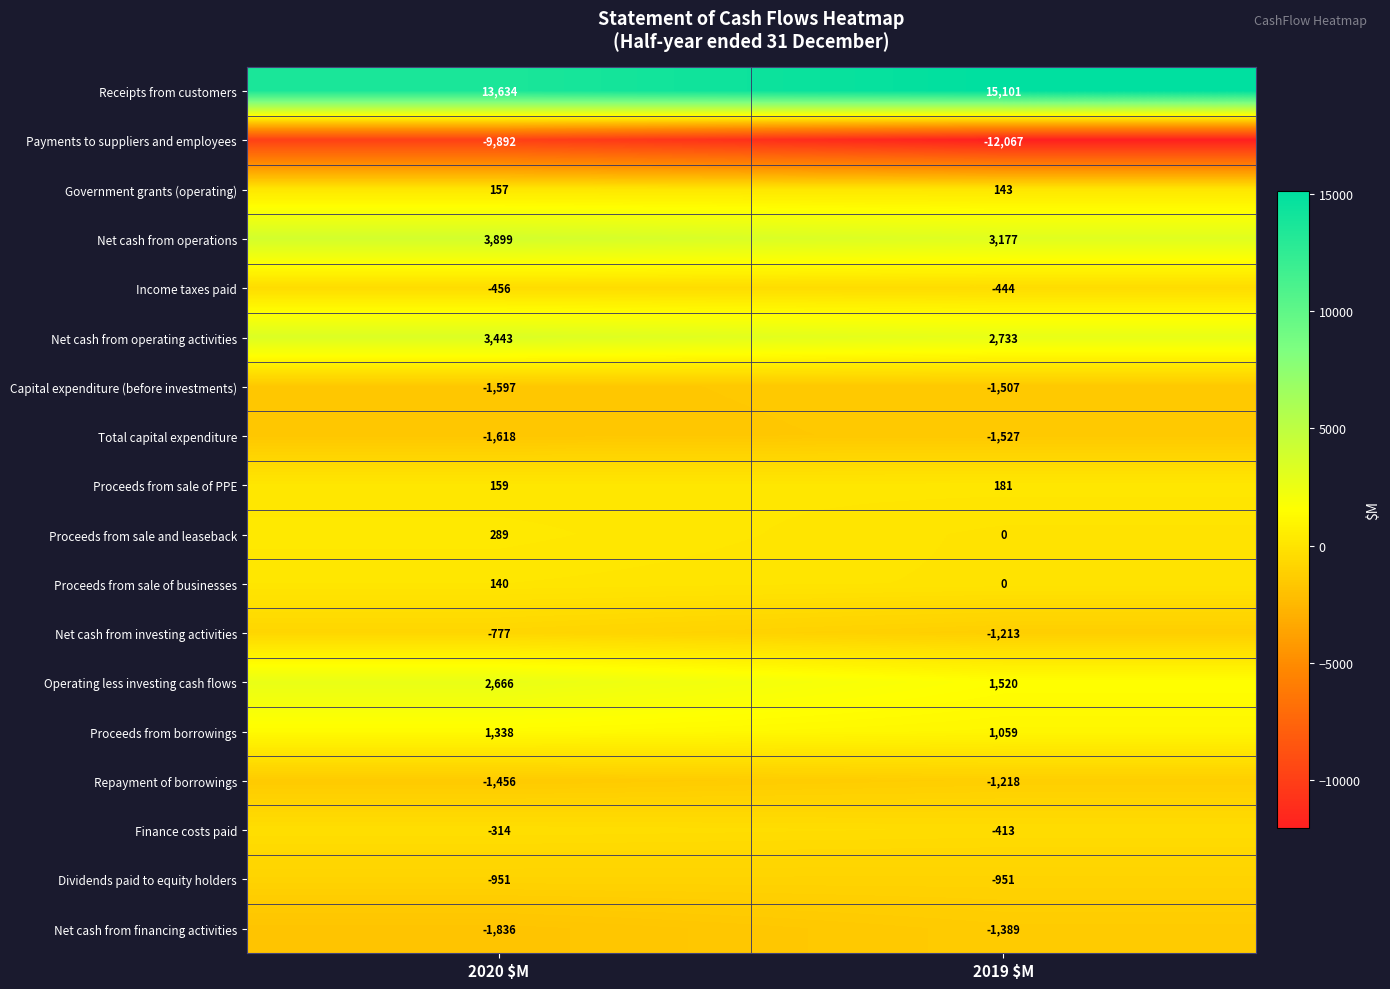

The Receipts from customers series shows 13634 at 2020 $M. True or false?

True